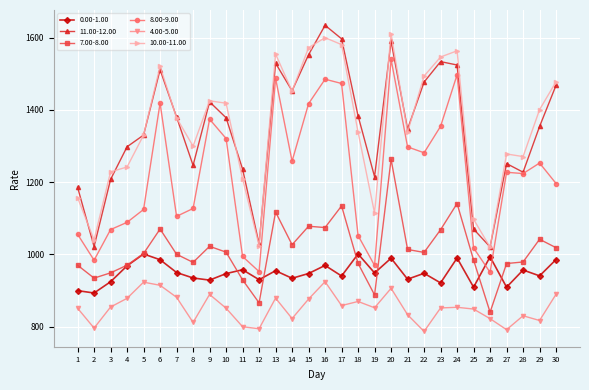

What is the minimum value for 7.00-8.00?

839.9